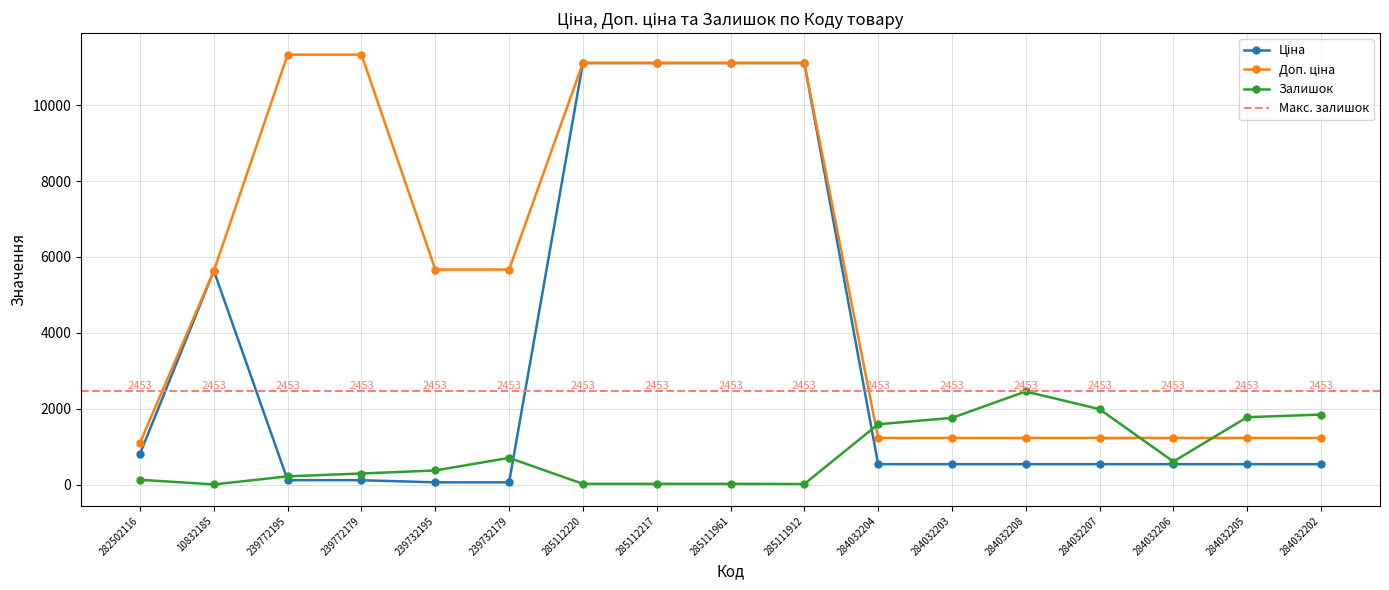

What is the difference between the maximum and second lowest values in the Доп. ціна series?

10106.8